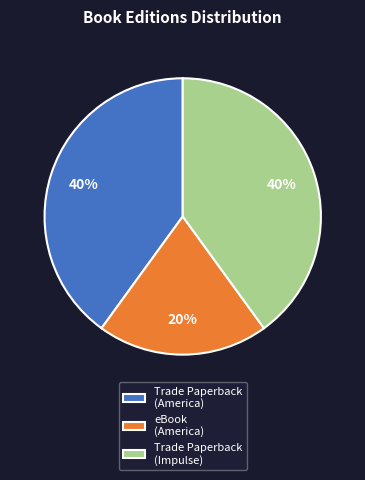

Is there a majority slice in this chart?

No